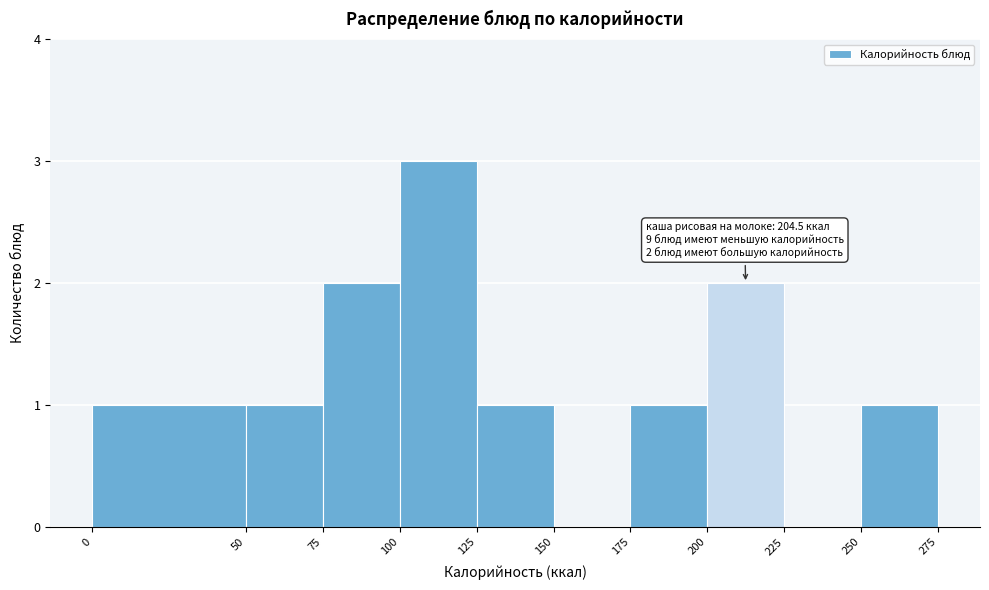

Which range on the x-axis has the tallest bar?

100 to 125